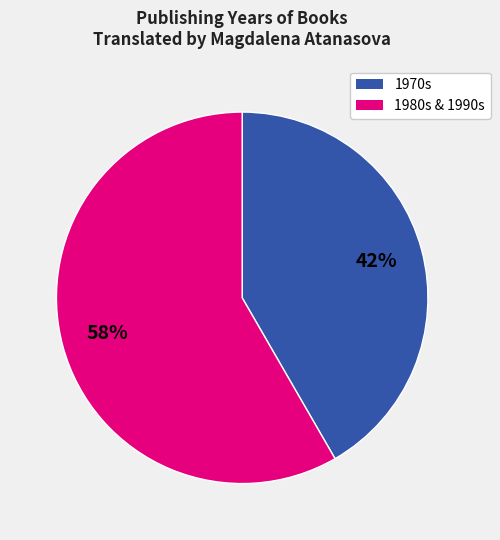

To the nearest percent, what is the average slice percentage?

50%